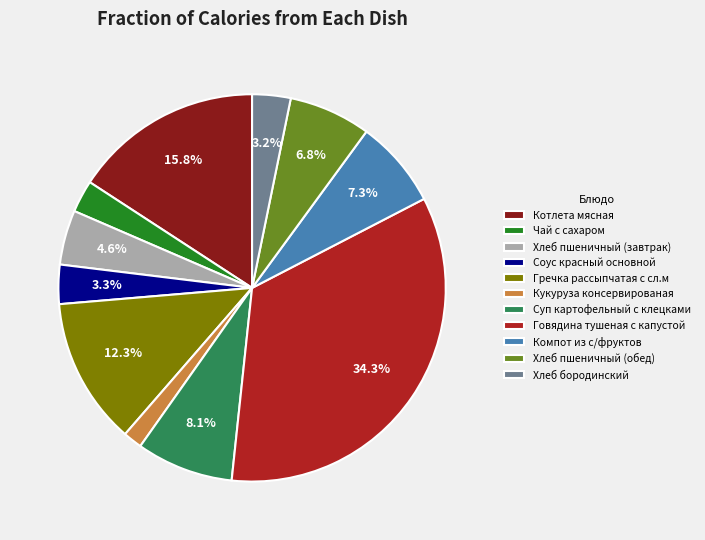

What is the ratio of the value at Соус красный основной to the value at Хлеб пшеничный (обед)?

0.5